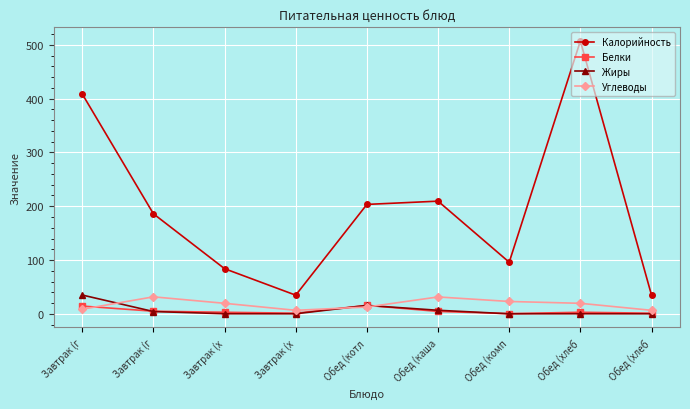

In Калорийность, how many points are higher than both neighbors (excluding endpoints)?

2